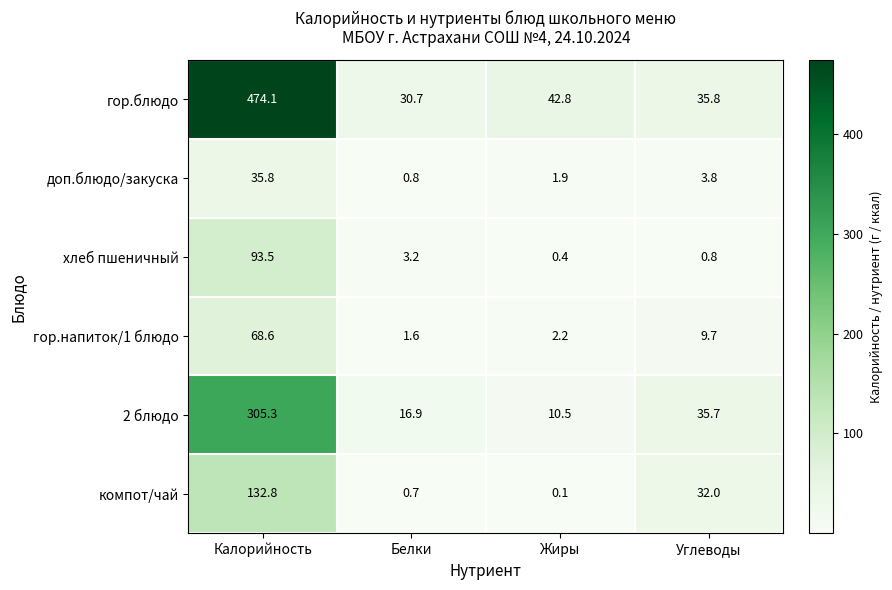

What is the minimum value shown in the chart?

0.1